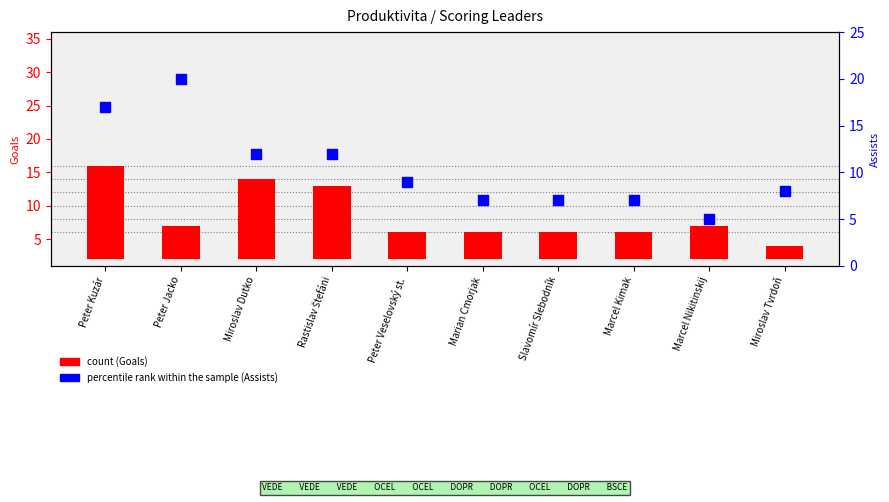

At how many categories does at least one series exceed 3?

10